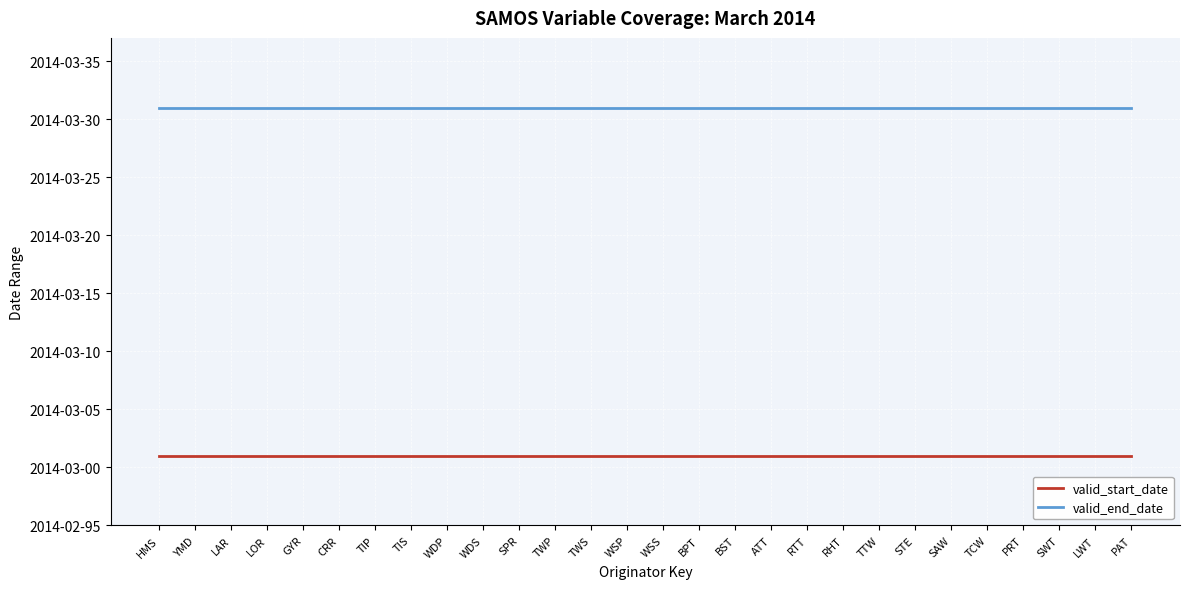

Between WDP and TWS, which series saw the biggest shift?

valid_start_date